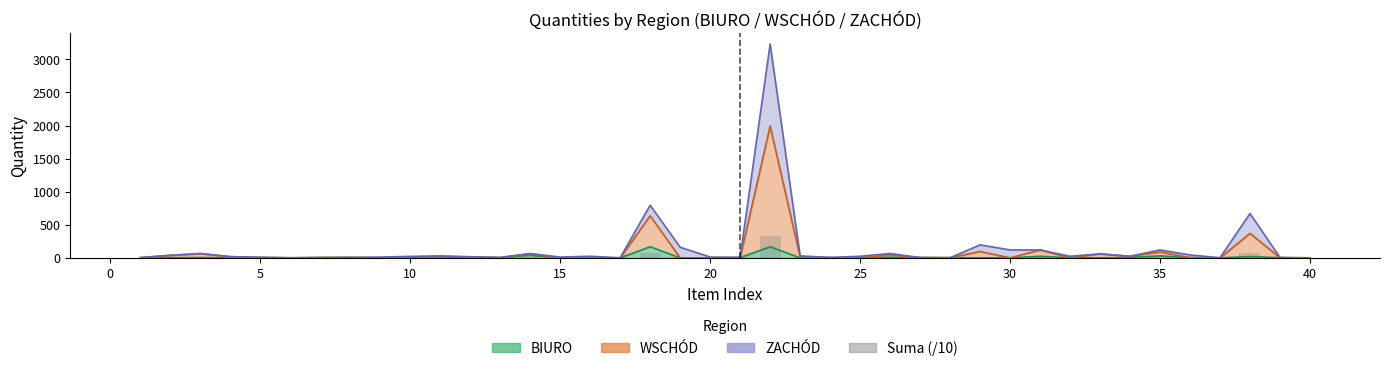

Does the chart contain stacked bars?

No